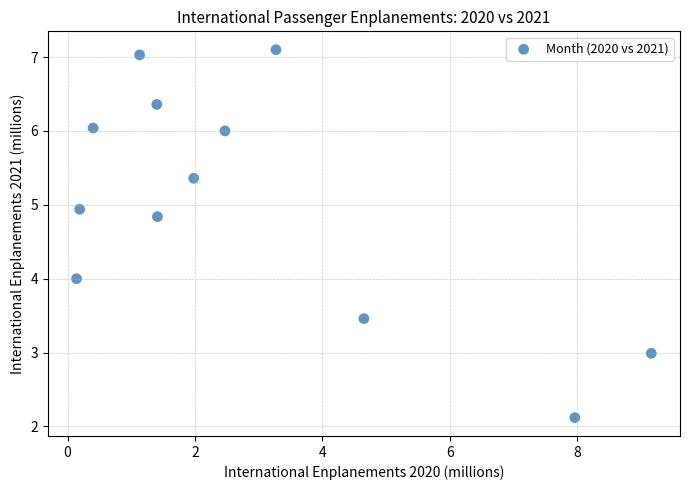

What is the average Y value?

5.0